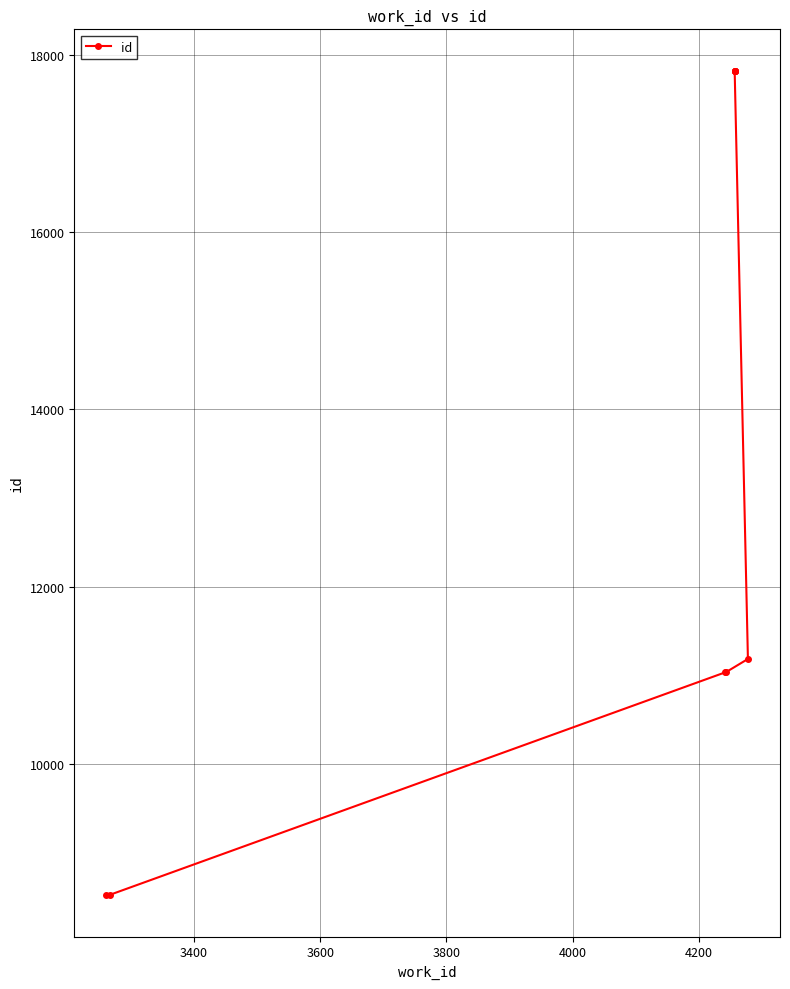

What is the difference between the maximum and minimum values?

9302